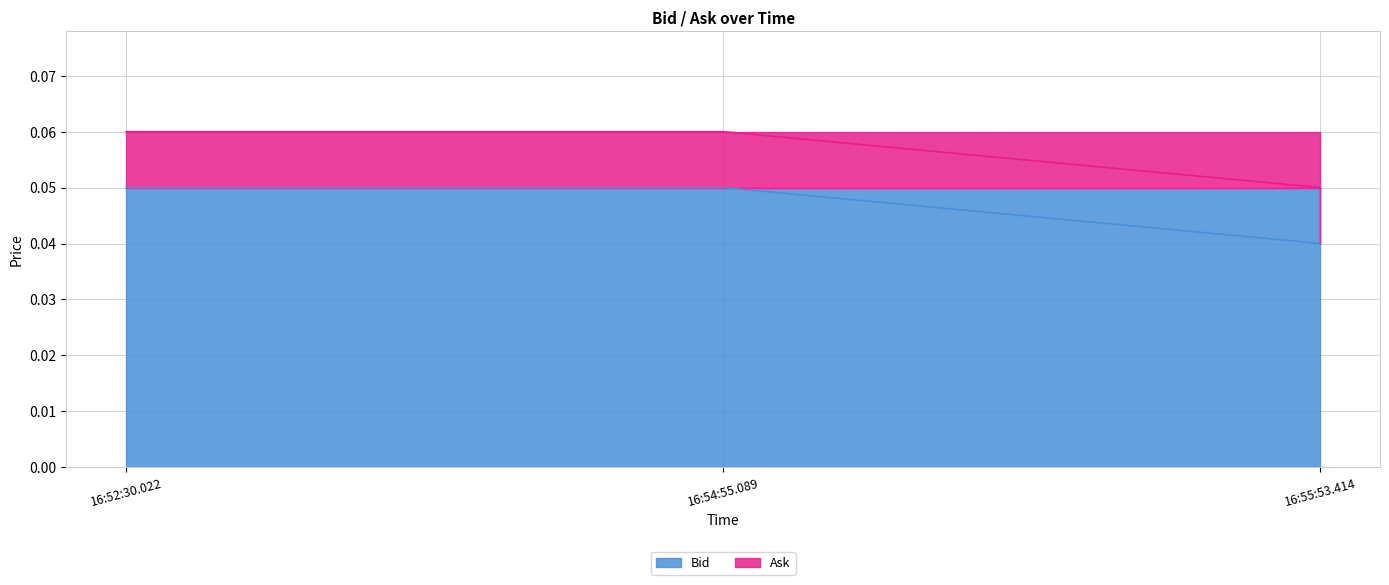

How many lines are shown in the chart?

2